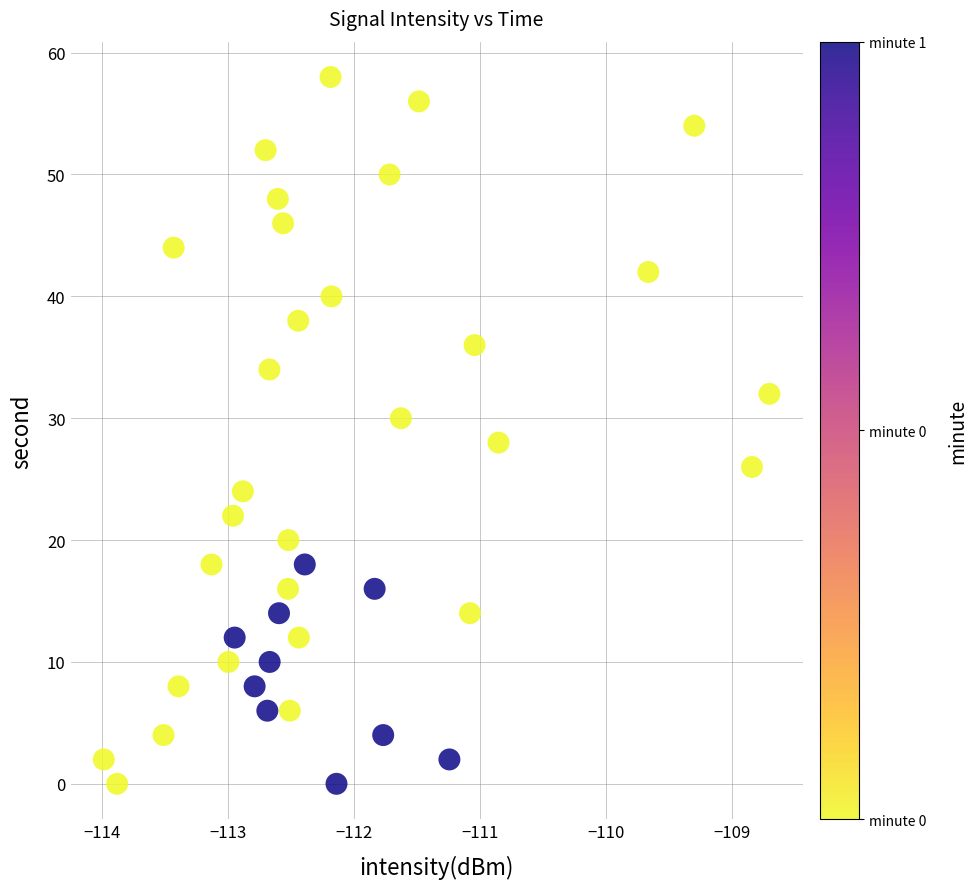

What is the range of Y values (max minus min)?

58